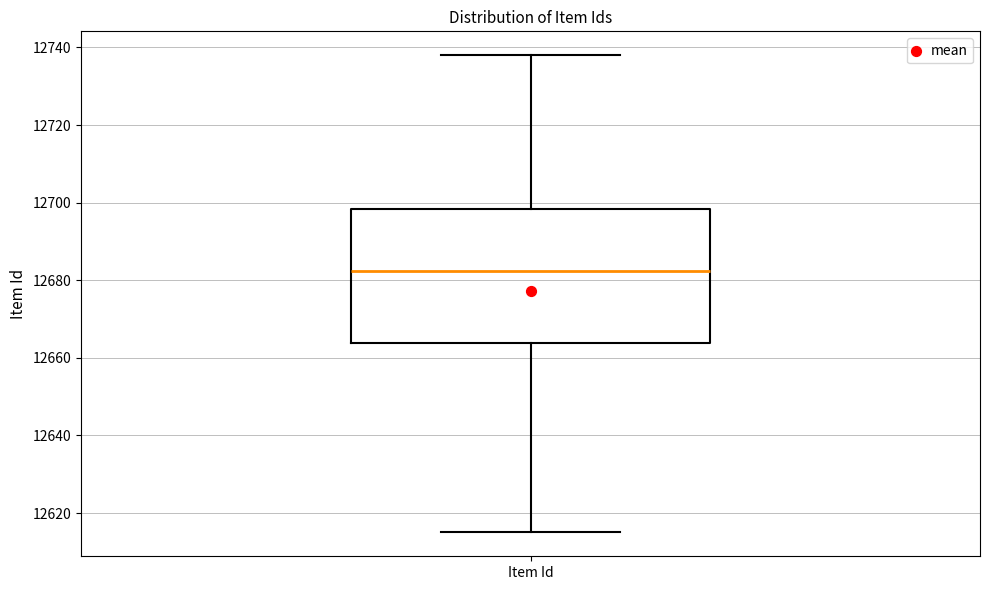

Read this box plot against the y-axis: the position of the median line, the range covered by the box, and the ends of both whiskers. The values are not printed on the chart, so give them approximately, as read against the axis.

median 12682, box 12664 to 12698, whiskers 12616 to 12738